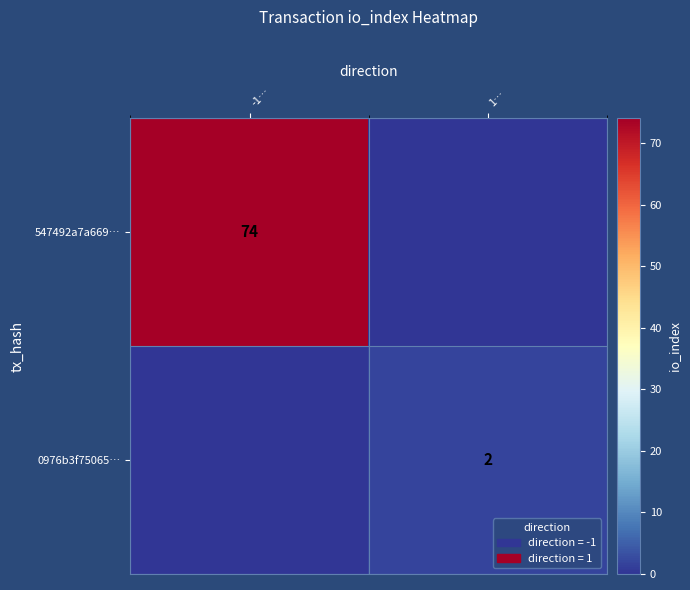

What is the spread (max minus min) of values at -1…?

74